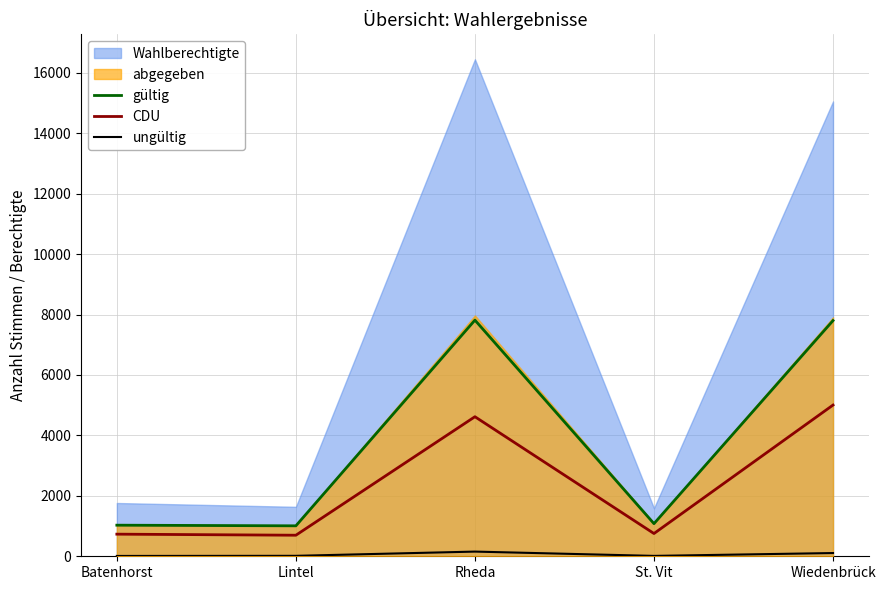

How many interior local valleys does the ungültig series have?

1